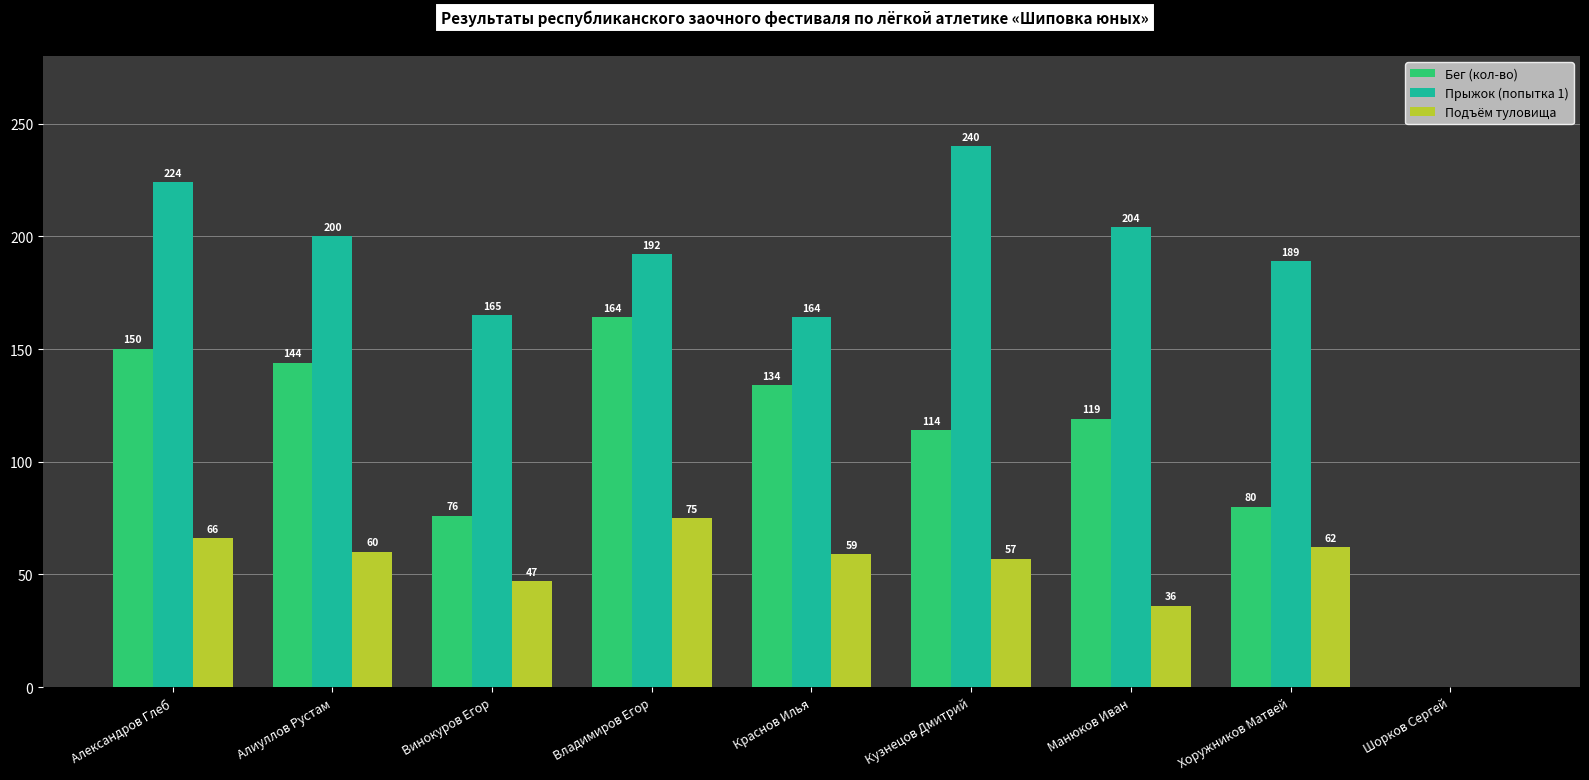

At which label does Бег (кол-во) first exceed 119?

Александров Глеб